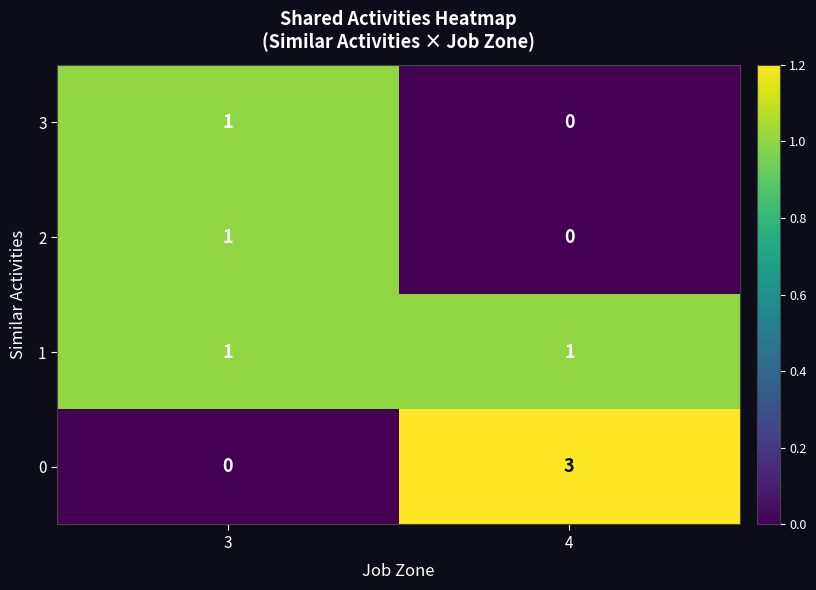

List the labels in order of 3 value, smallest first.

4, 3